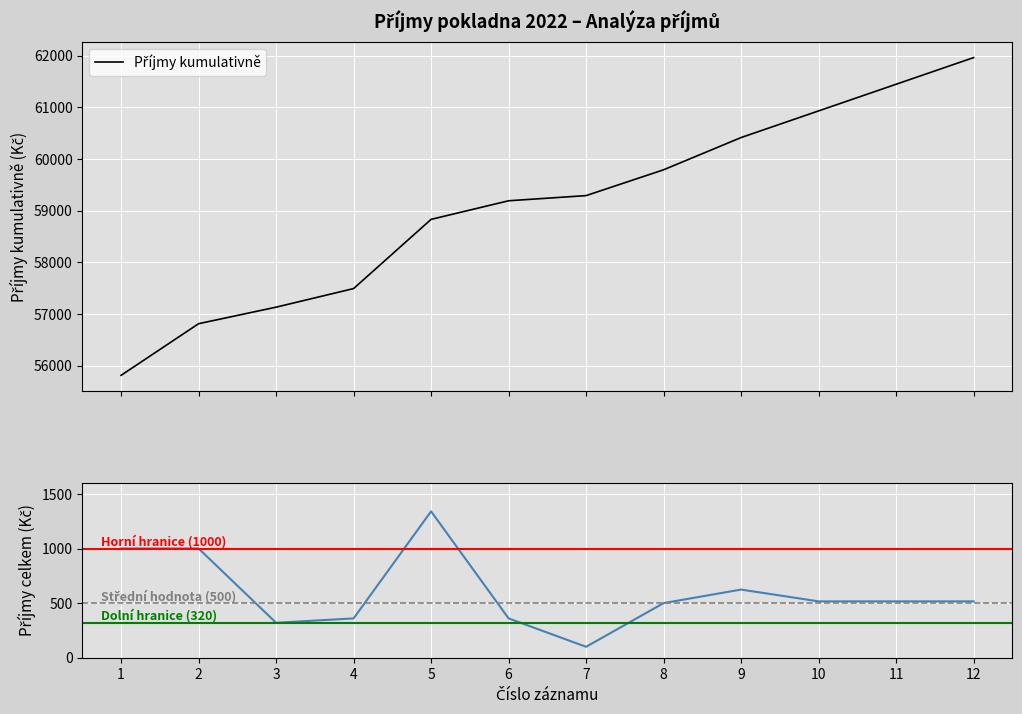

At which category is the sum across all series the highest?

12